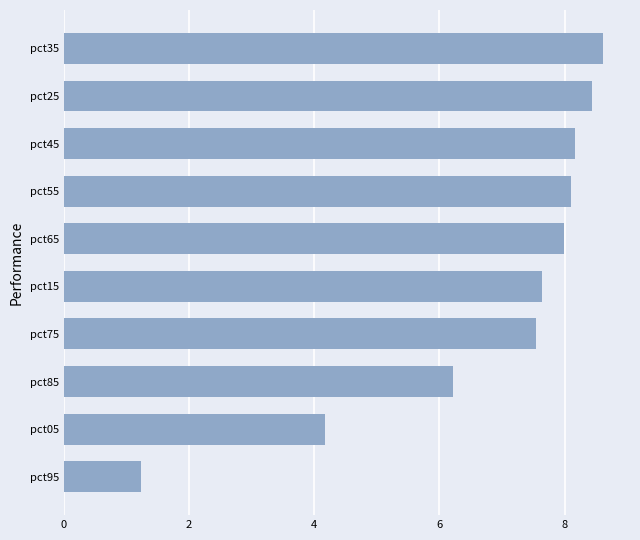

Is it true that the value at pct55 is 2.0?

False